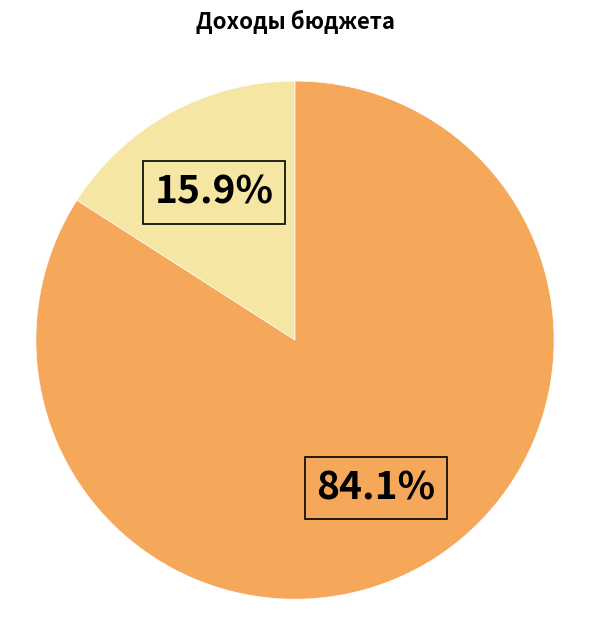

Is there a majority slice in this chart?

Yes